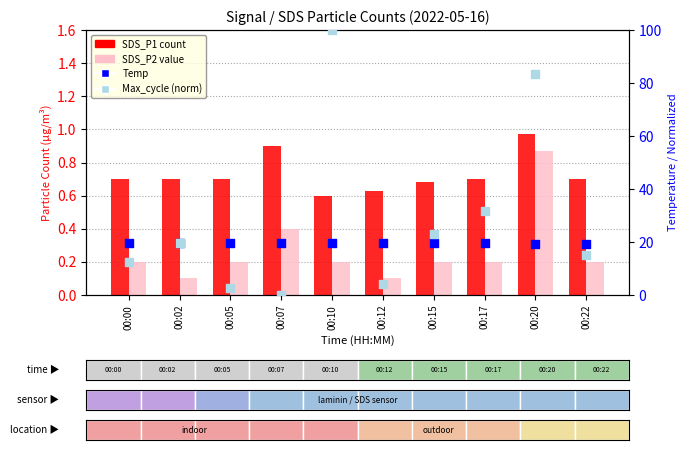

What are all the series names shown in the legend?

SDS_P1, SDS_P2, Temp, Max_cycle (norm)